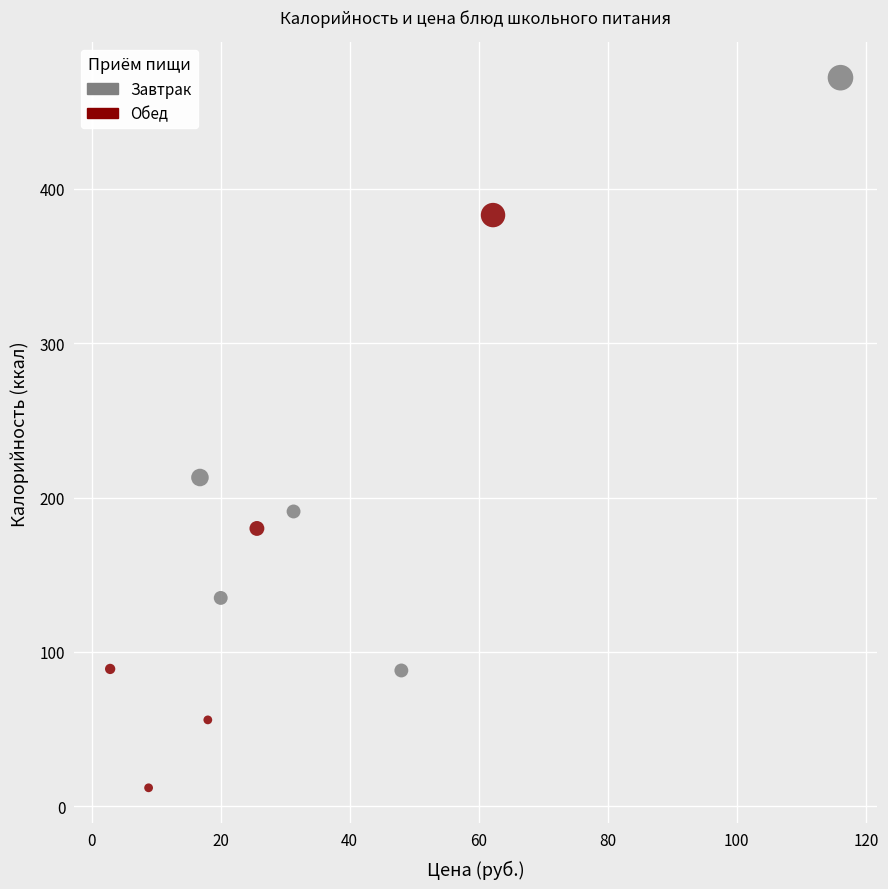

Which series contains the highest Y value?

Завтрак